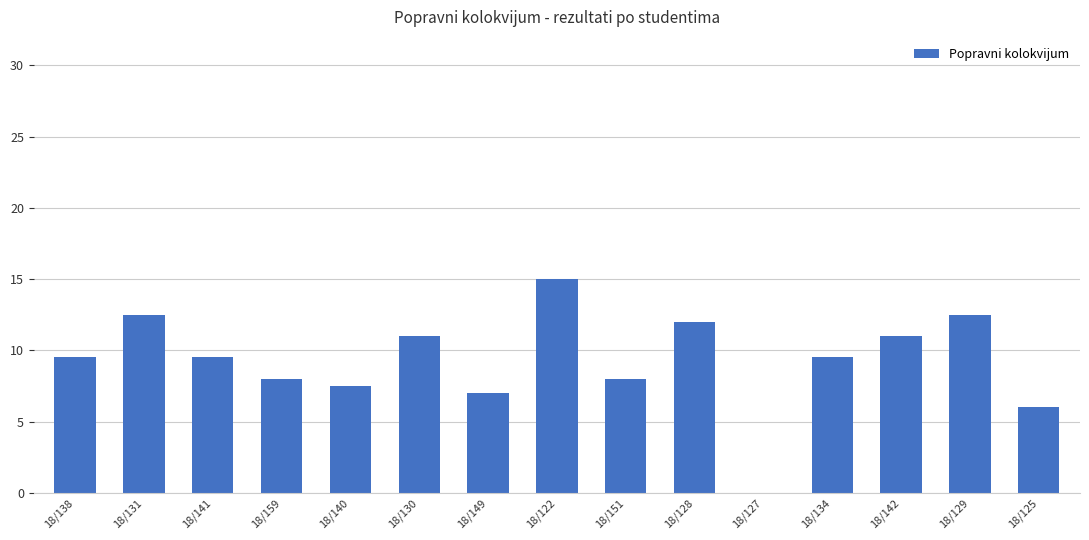

Which category has the highest value across all series?

18/122